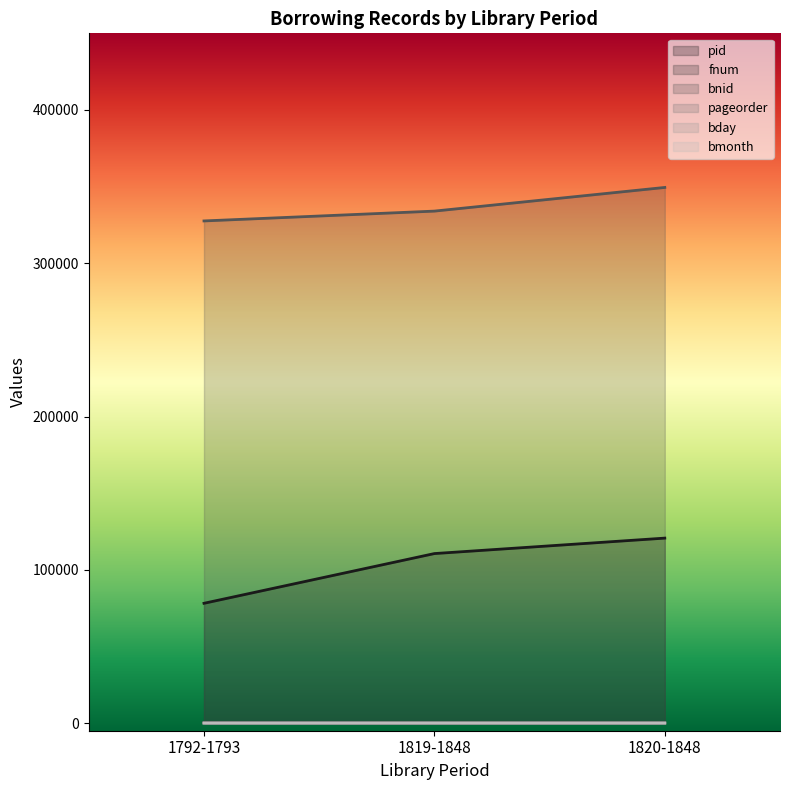

What is the maximum value shown in the chart?

349457